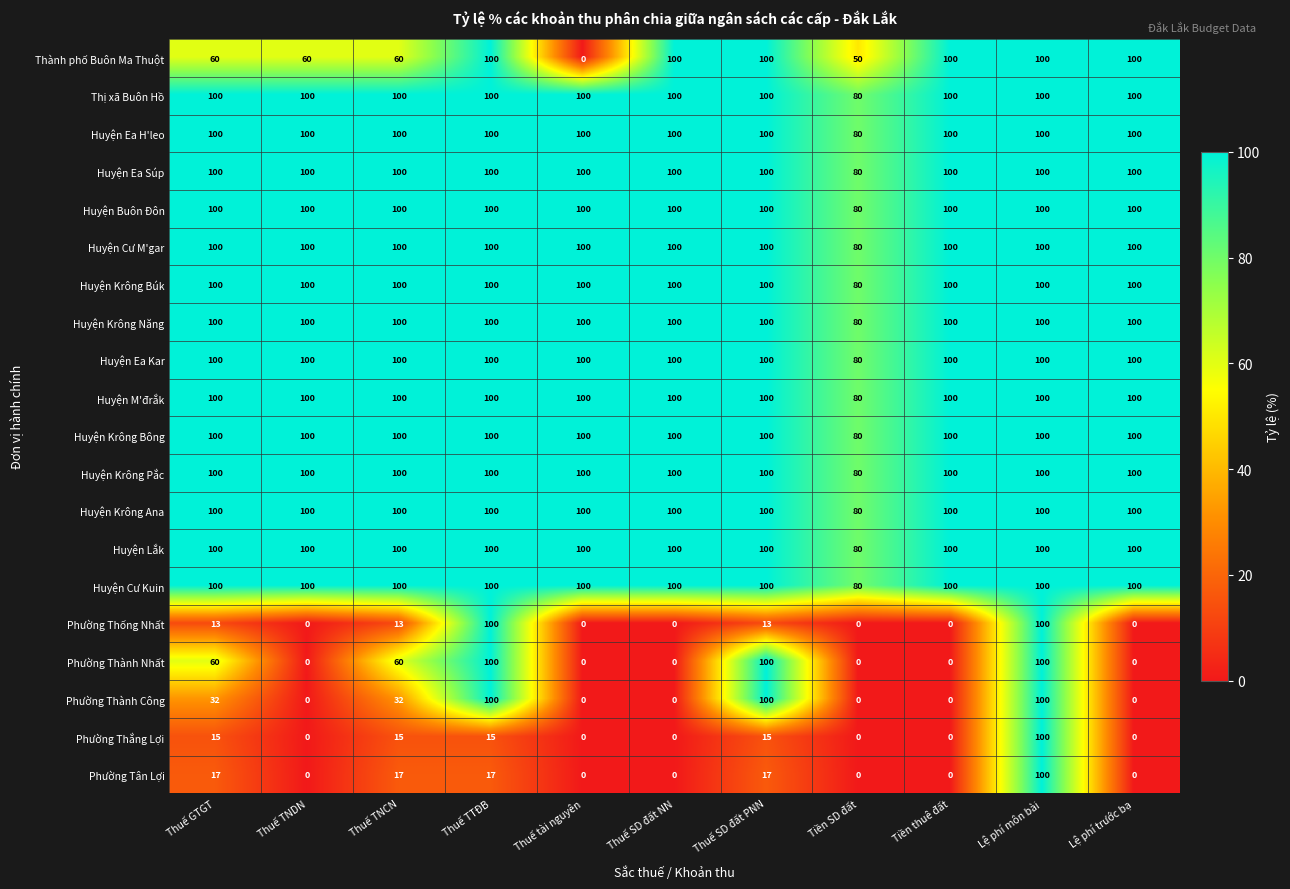

What is the difference between the second highest and minimum values in the Huyện Buôn Đôn series?

20